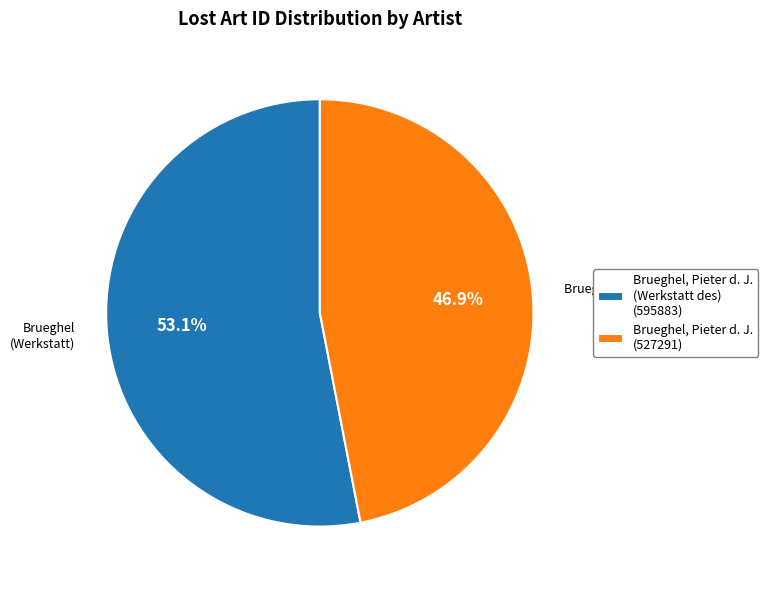

What is the largest slice in the pie chart?

Brueghel, Pieter d. J. (Werkstatt des) (595883)